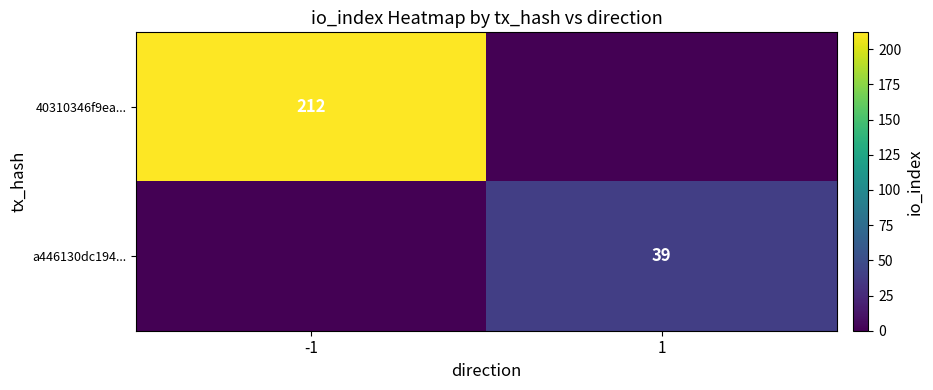

Rank the categories by 40310346f9ea... value from highest to lowest.

-1, 1